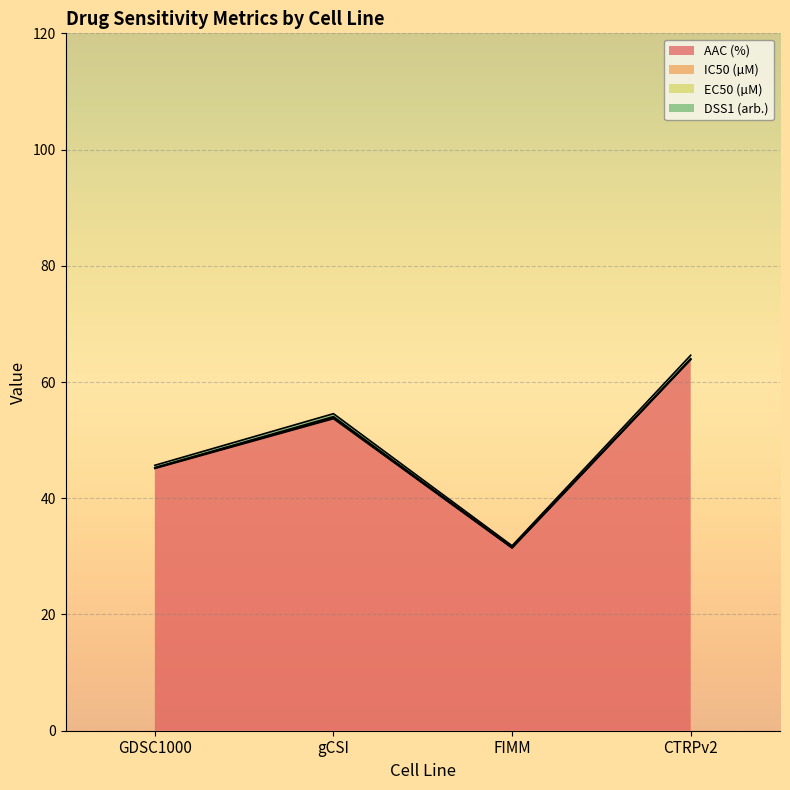

Which has a higher value, gCSI or GDSC1000?

gCSI